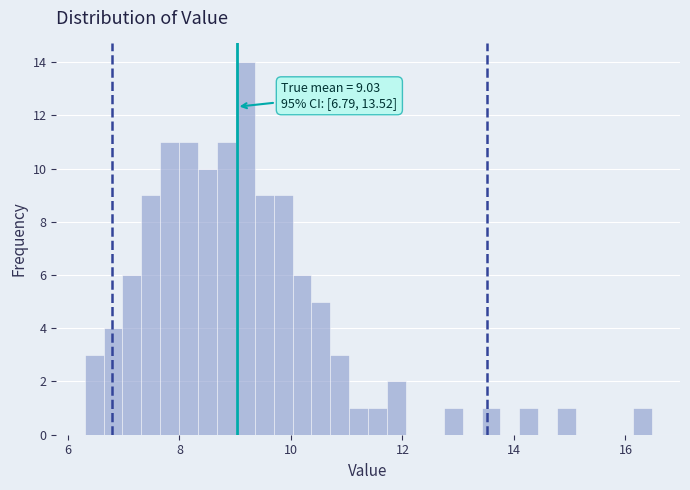

Read against the x-axis, roughly where is the centre of the tallest bar?

9.2